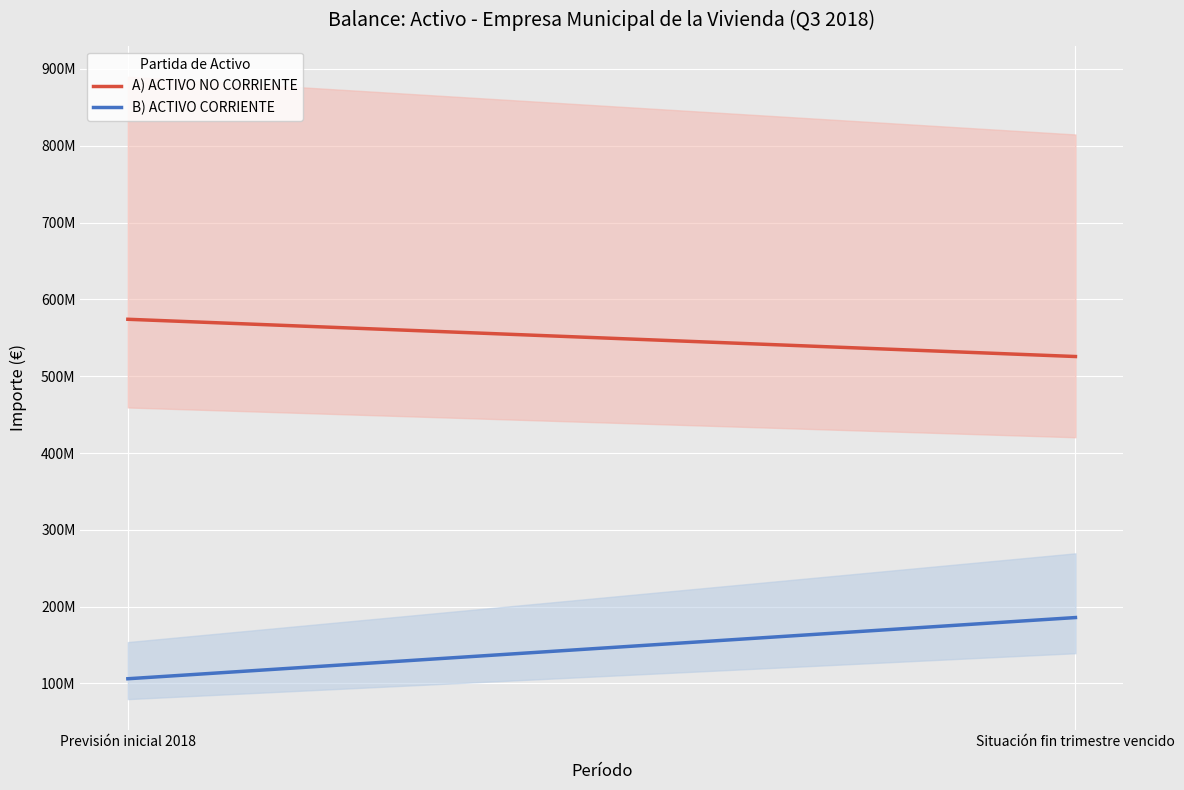

Which label corresponds to the smallest value in the chart?

Previsión inicial 2018